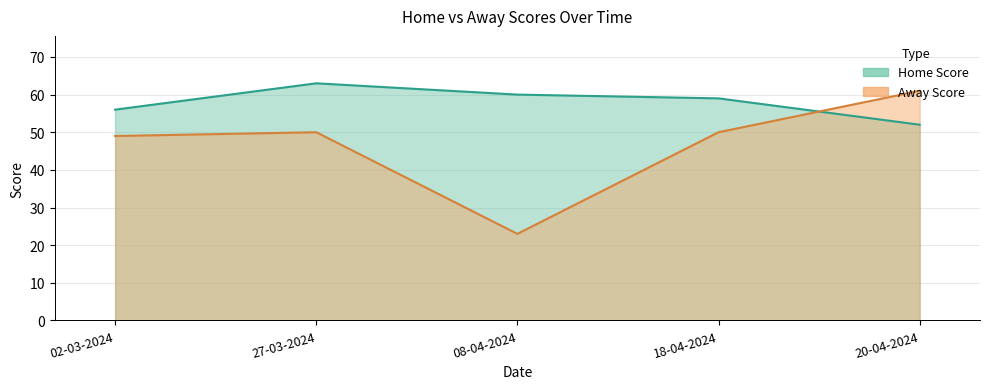

Where do Away Score and Home Score first cross each other?

18-04-2024 and 20-04-2024